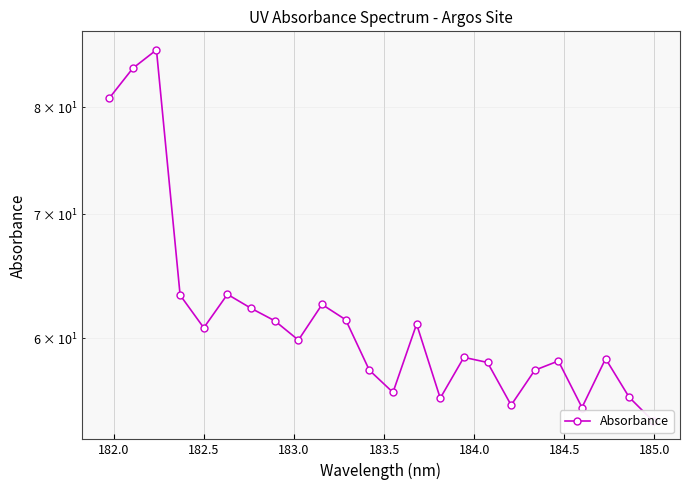

What is the value of the 19th point from the left?

57.7